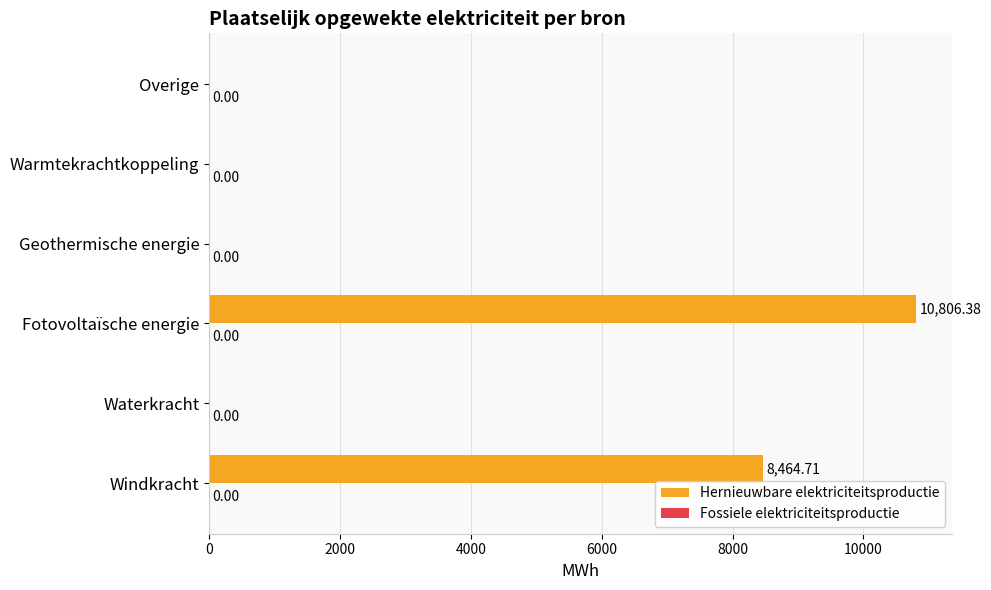

What is the maximum value shown in the chart?

10806.4